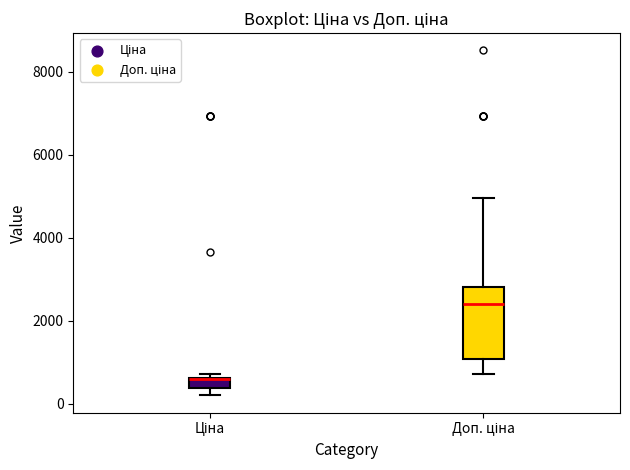

Comparing the boxes themselves (not the whiskers), which one is the tallest?

Доп. ціна